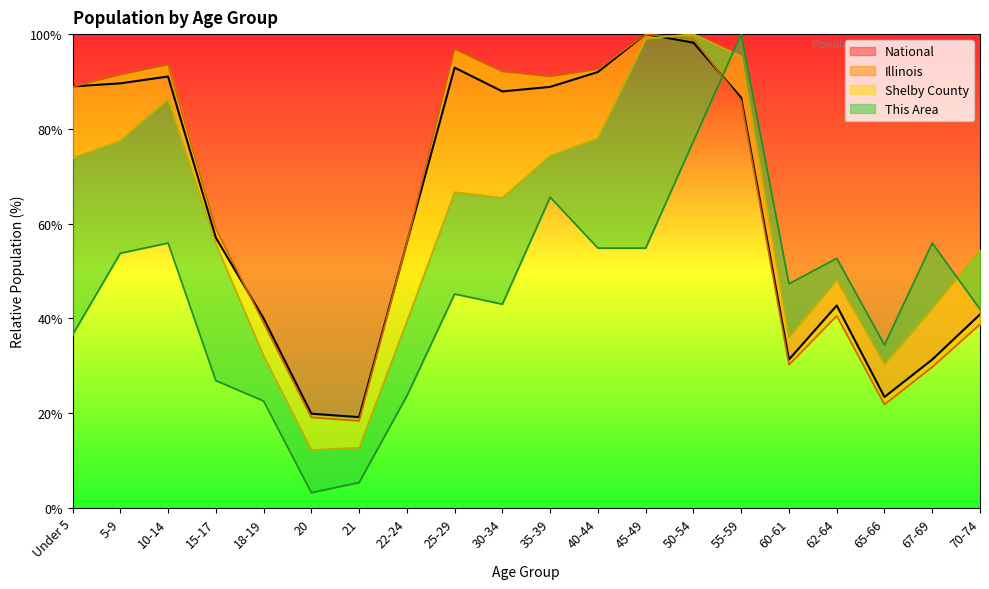

List the labels in order of National value, largest first.

45-49, 50-54, 25-29, 40-44, 10-14, 5-9, Under 5, 35-39, 30-34, 55-59, 15-17, 22-24, 62-64, 70-74, 18-19, 67-69, 60-61, 65-66, 20, 21